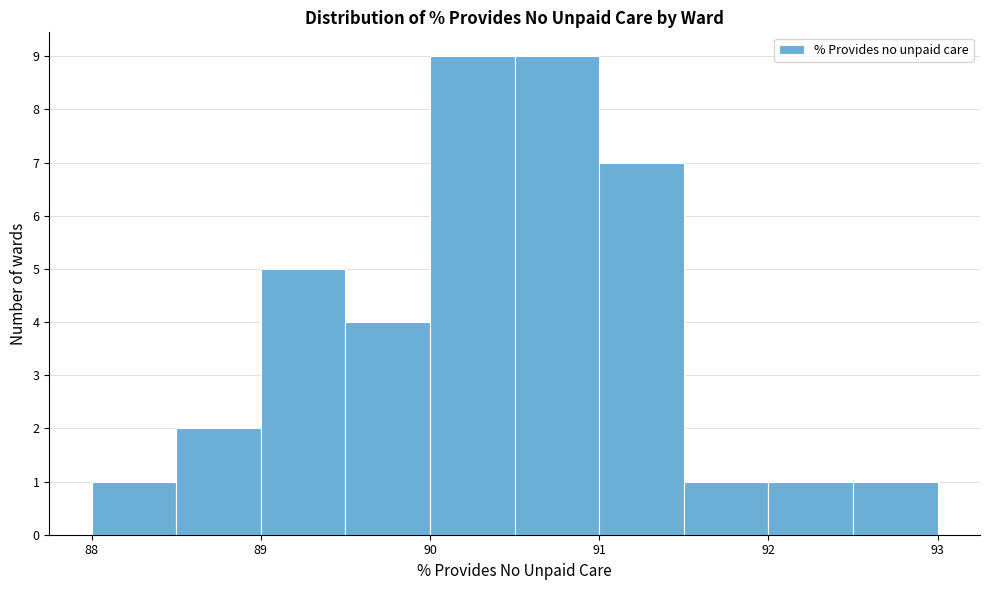

Reading left to right, list every bar in this chart as the range it spans on the x-axis followed by its height. The values are not printed on the chart, so give them approximately, as read against the axis.

88.0 to 88.5: 1
88.5 to 89.0: 2
89.0 to 89.5: 5
89.5 to 90.0: 4
90.0 to 90.5: 9
90.5 to 91.0: 9
91.0 to 91.5: 7
91.5 to 92.0: 1
92.0 to 92.5: 1
92.5 to 93.0: 1